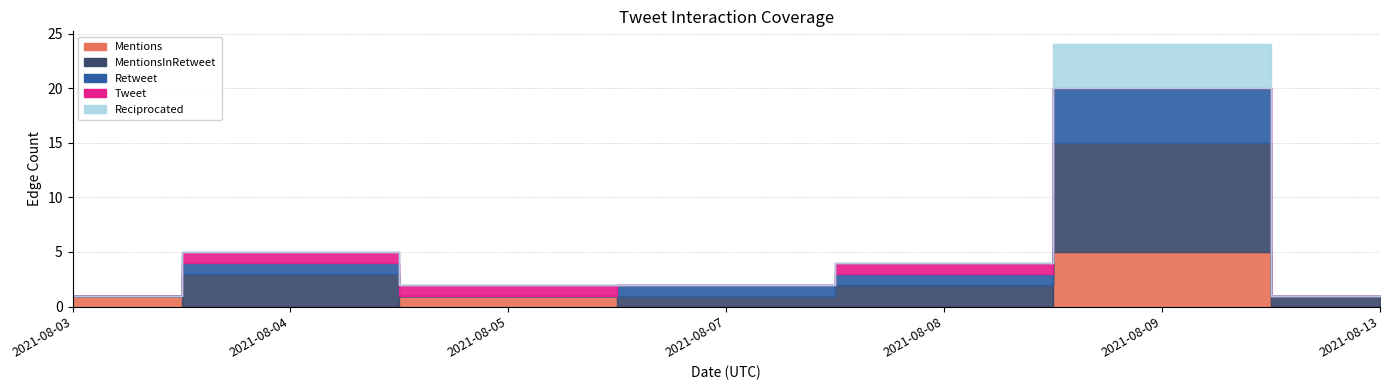

Which series has the widest spread of values?

MentionsInRetweet